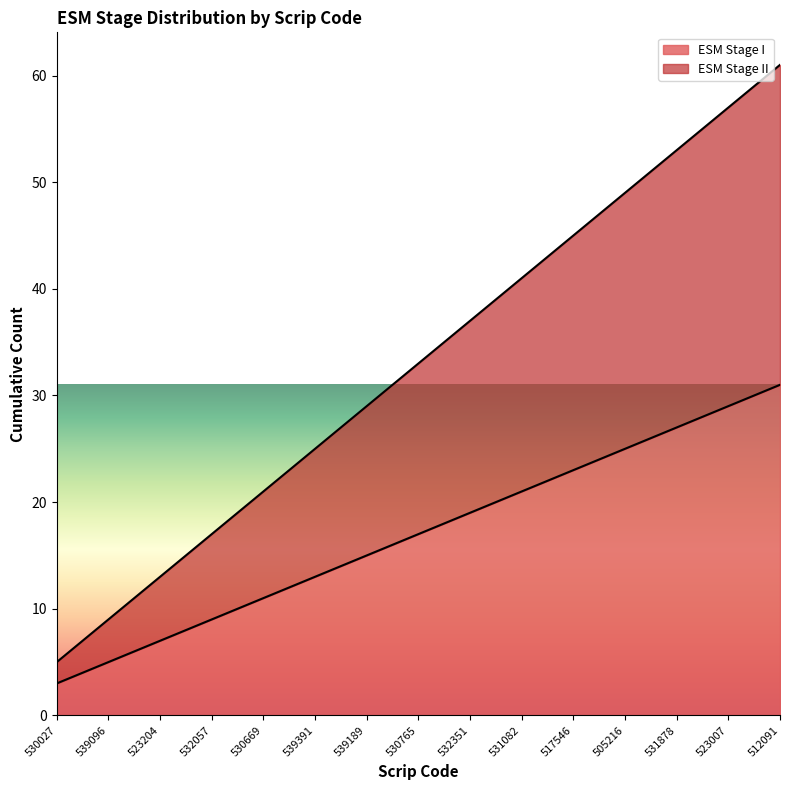

Reading left to right, what are all the values shown in this chart?

ESM Stage I: 3	5	7	9	11	13	15	17	19	21	23	25	27	29	31
ESM Stage II: 5	9	13	17	21	25	29	33	37	41	45	49	53	57	61